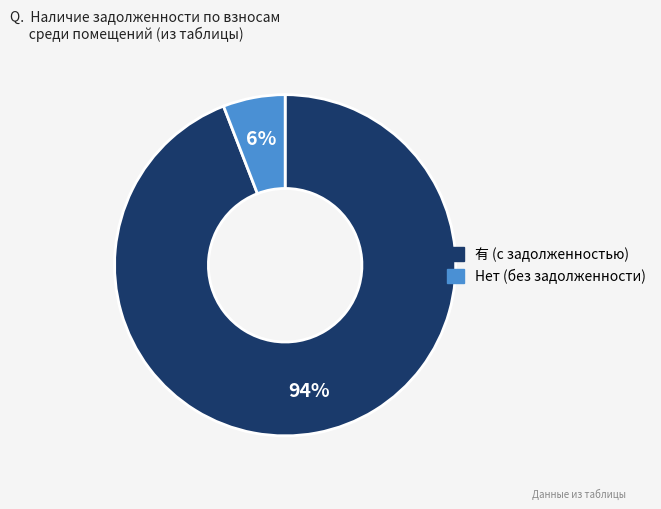

Is there any slice that represents more than half of the pie?

Yes